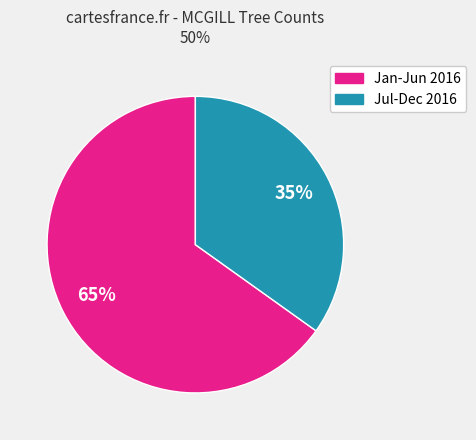

Is there a majority slice in this chart?

Yes